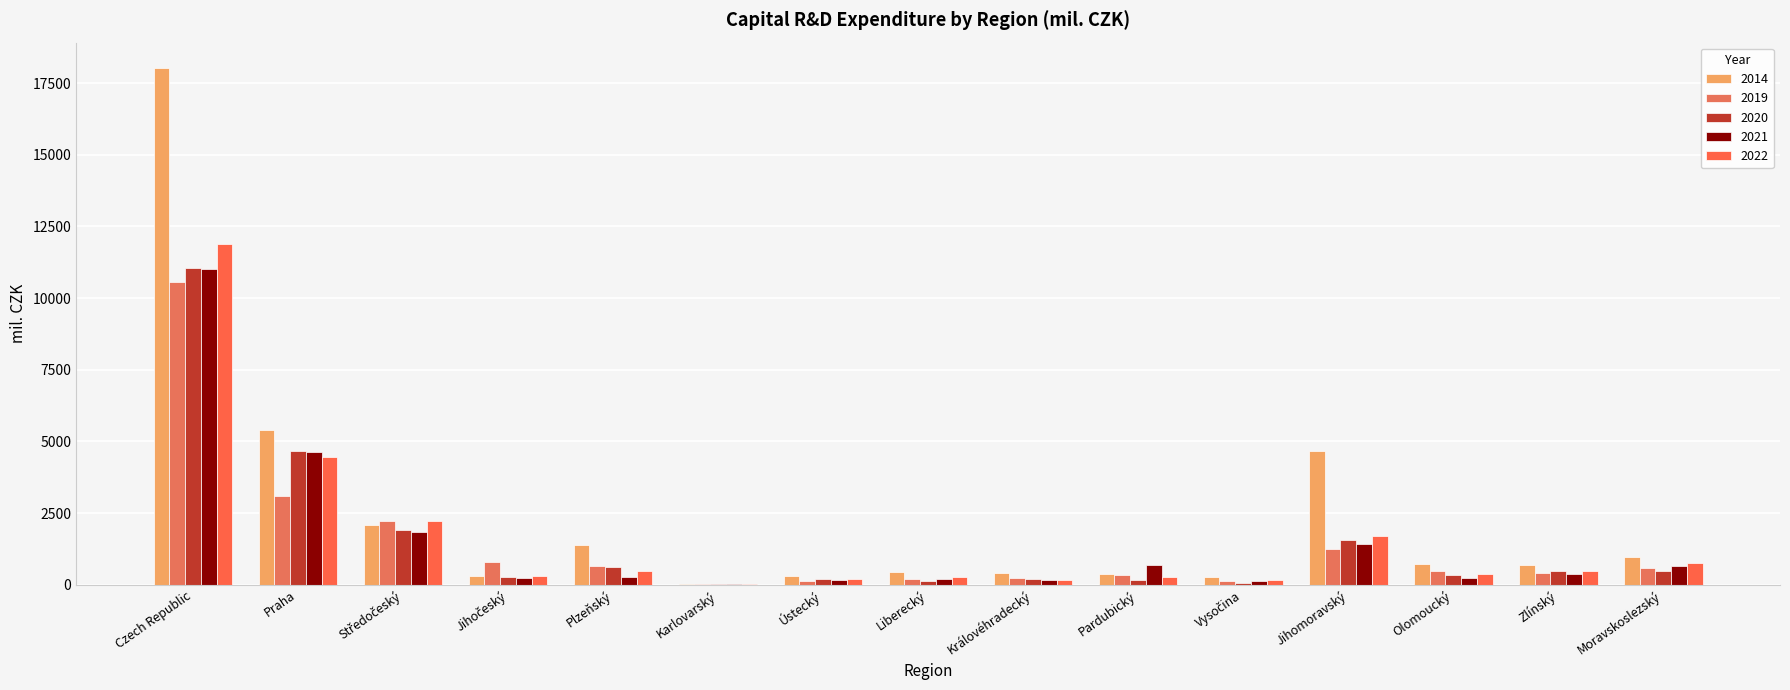

What is the sum of all 2019 values?

21120.2